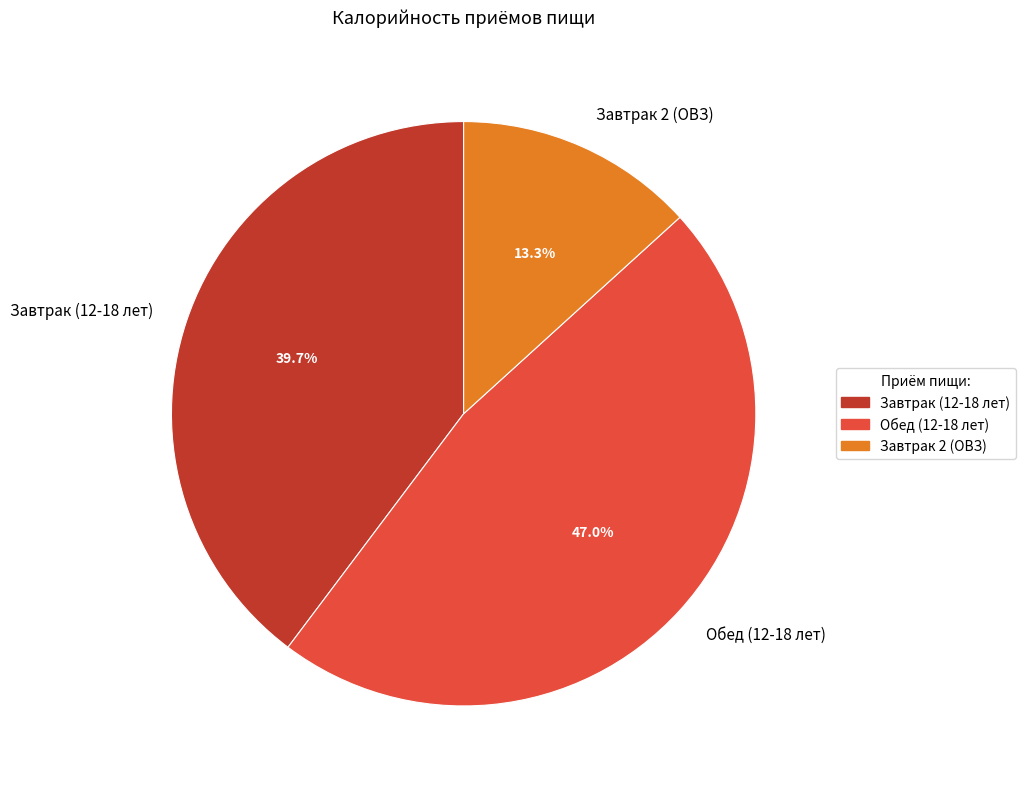

Which category has the smallest portion of the pie?

Завтрак 2 (ОВЗ)